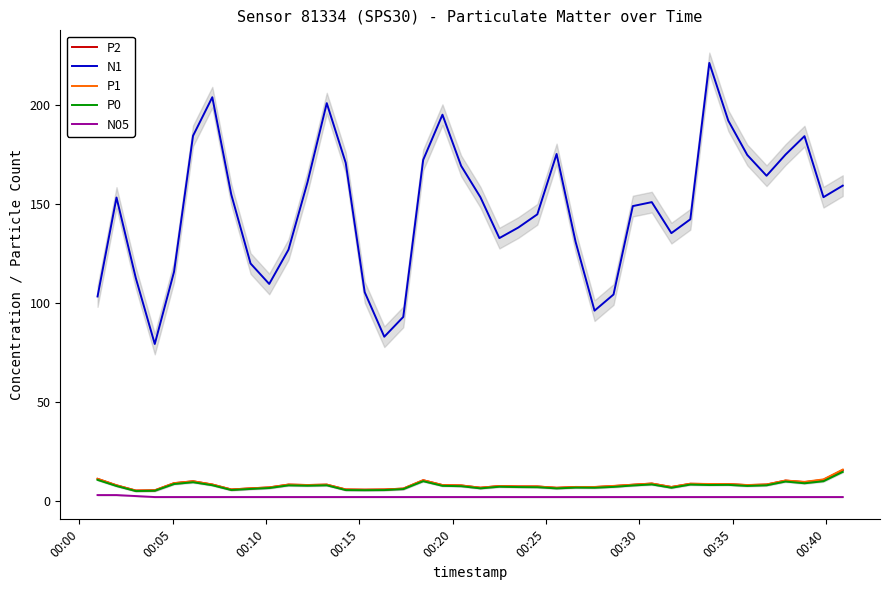

True or false: N1 and P0 cross at least once.

False